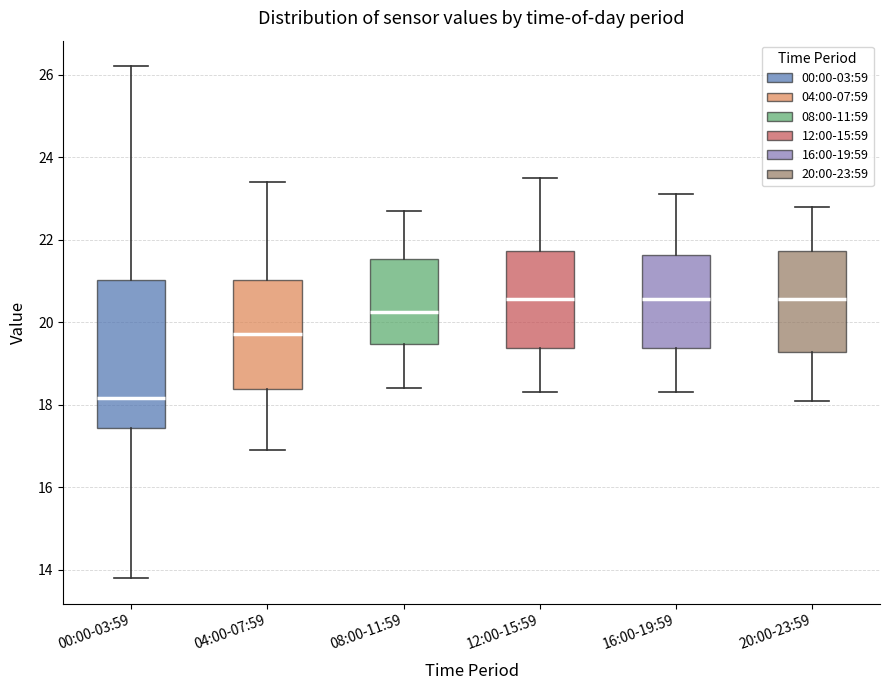

Which box is the tallest, from its lower edge to its upper edge?

00:00-03:59